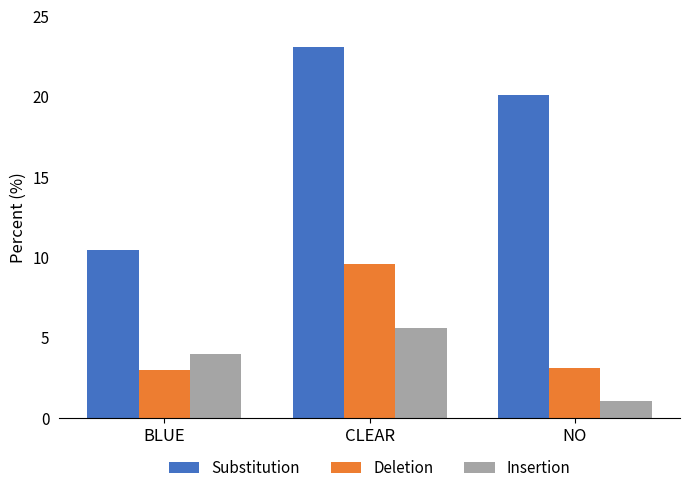

Is it true that Insertion equals 8.4 at CLEAR?

False